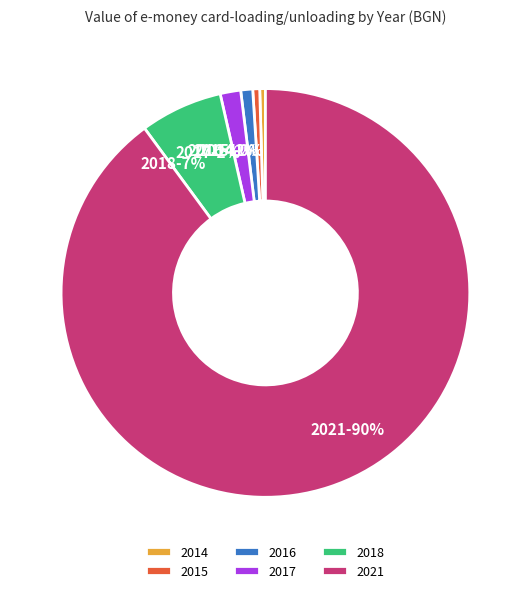

How many segments does this pie chart have?

6